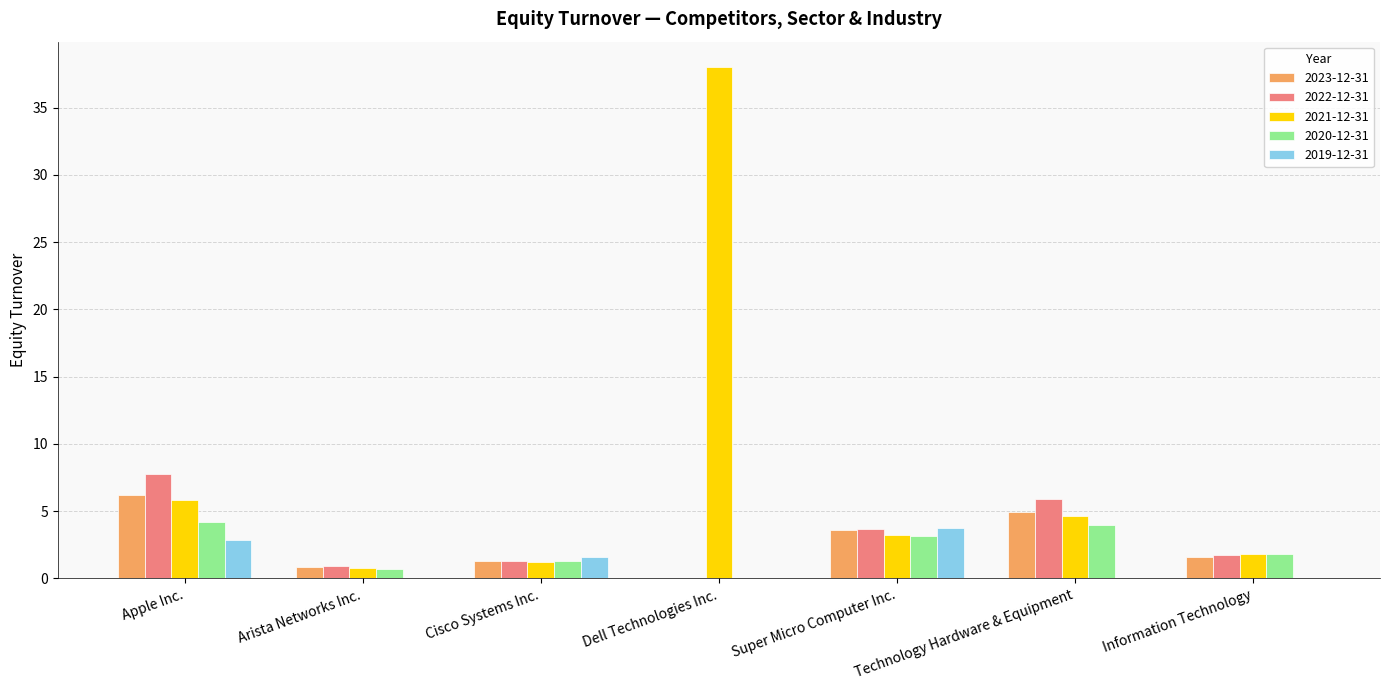

At which category is the sum across all series the highest?

Dell Technologies Inc.